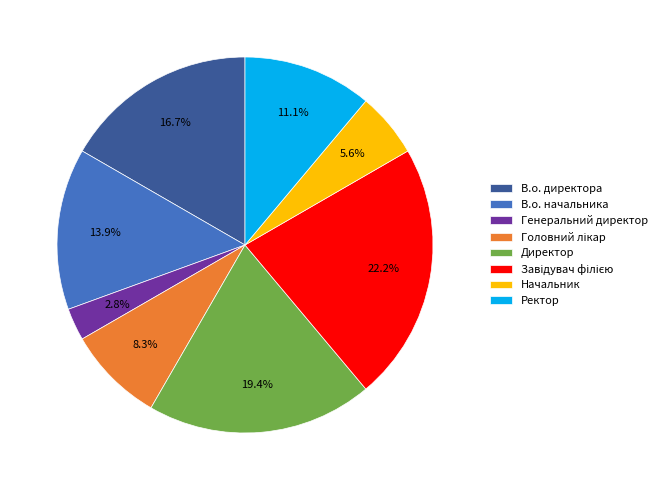

To the nearest percent, what is the difference between the largest and smallest slice percentages?

19%